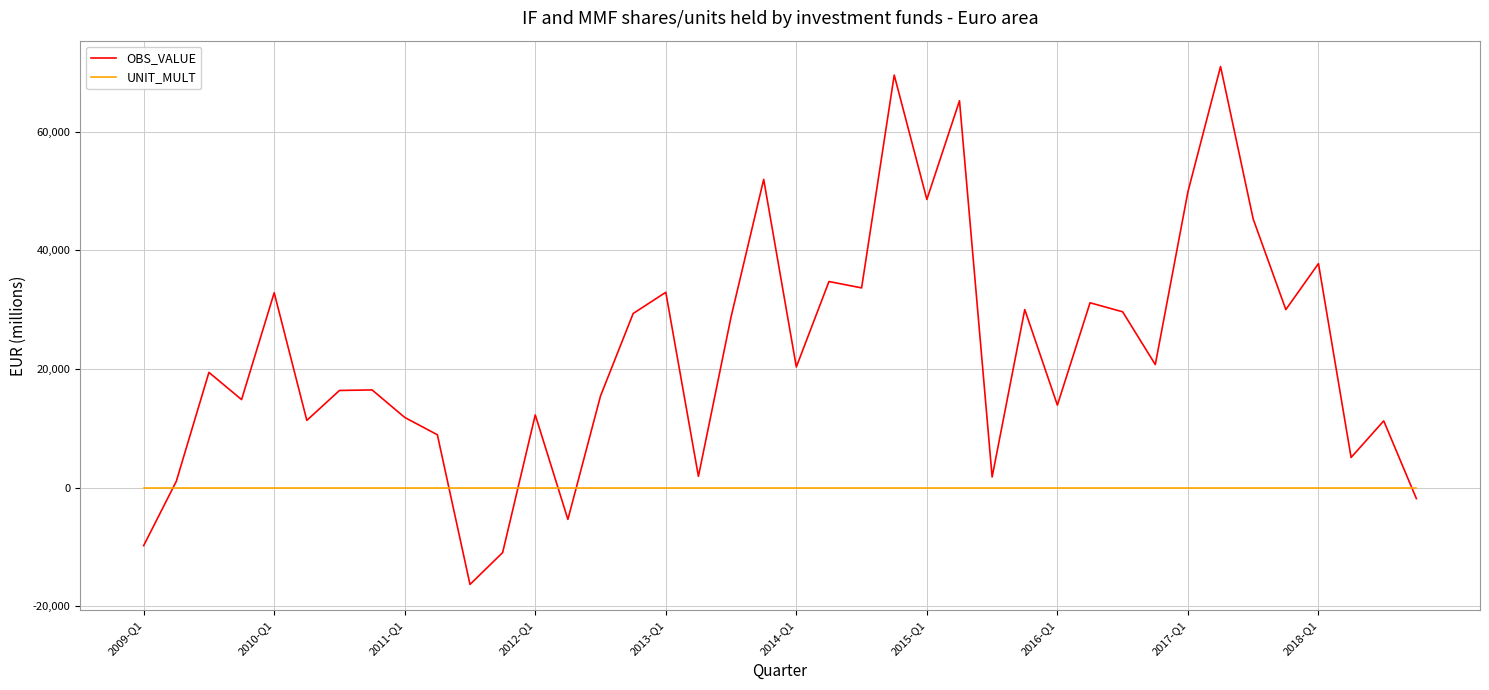

True or false: OBS_VALUE has more than 2 points higher than both neighbors.

True